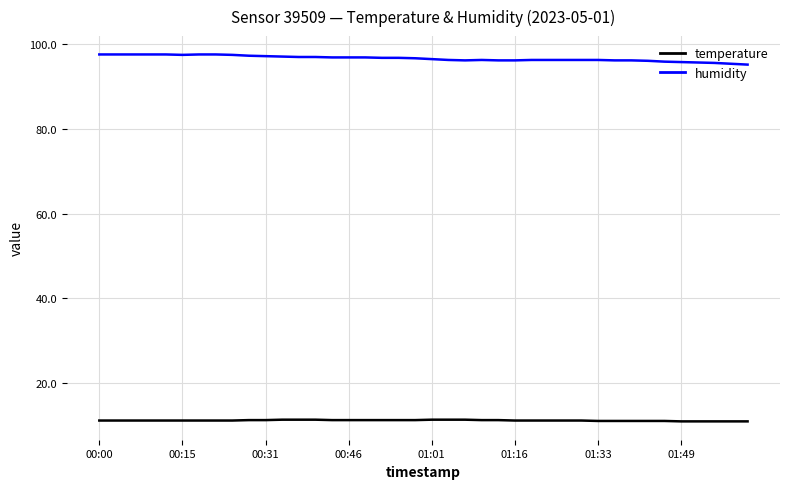

Rank the series by their maximum value, from highest to lowest.

humidity, temperature